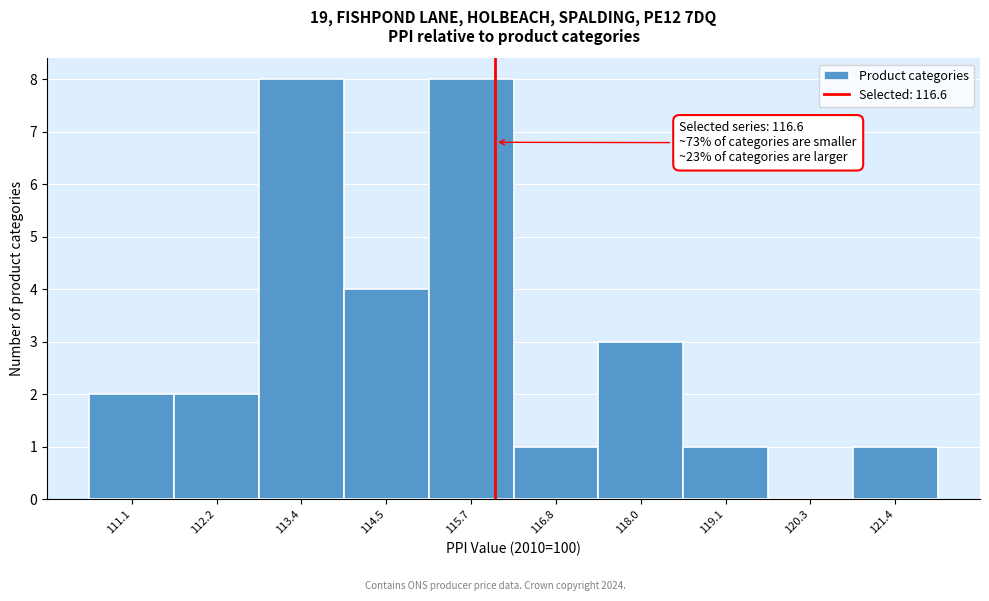

Reading right to left, list all the values displayed in this chart.

121.4=1	120.3=0	119.1=1	118.0=3	116.8=1	115.7=8	114.5=4	113.4=8	112.2=2	111.1=2